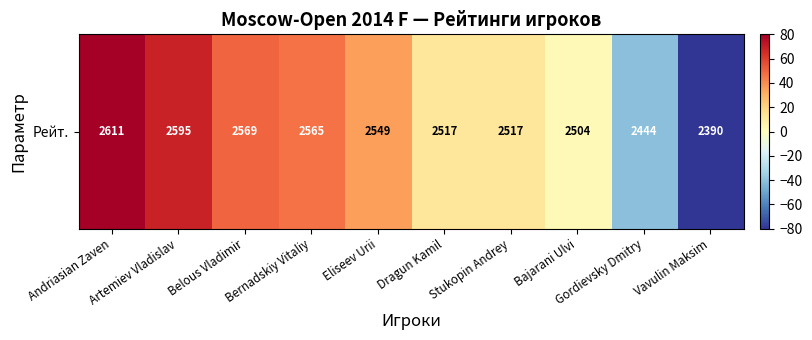

Where is the data nearest to the value 0?

Bajarani Ulvi